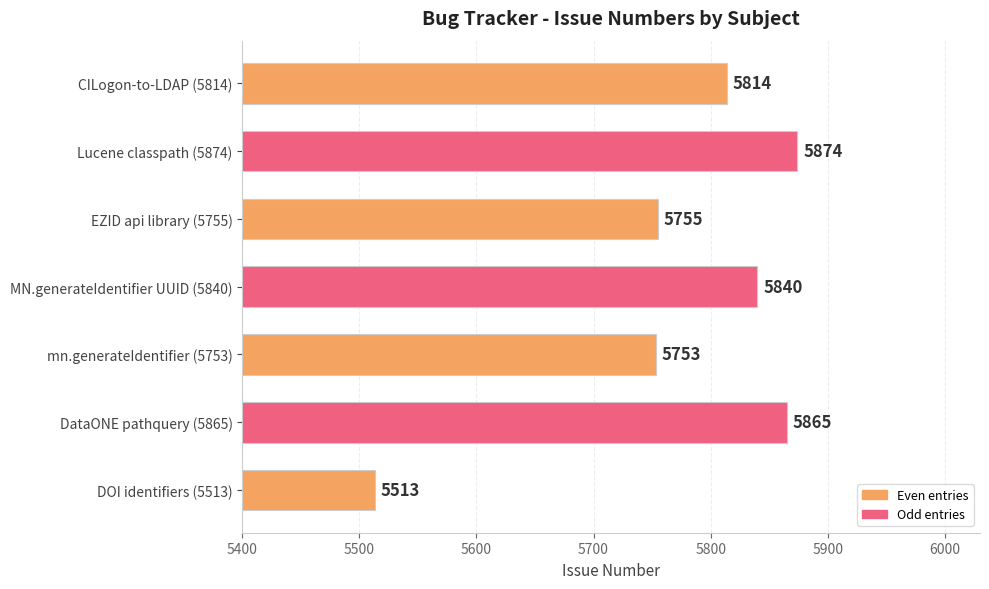

What is the sum of the values at mn.generateIdentifier (5753) and EZID api library (5755)?

11508